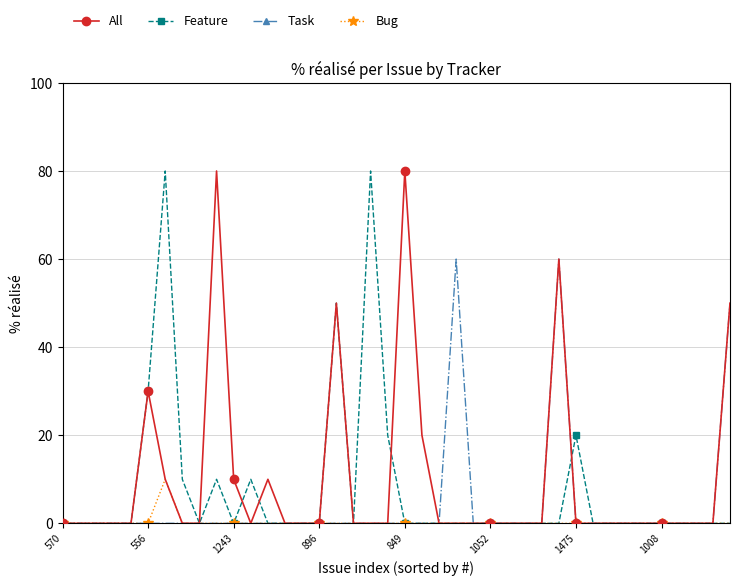

List the series in order of their overall mean, lowest first.

Bug, Task, Feature, All